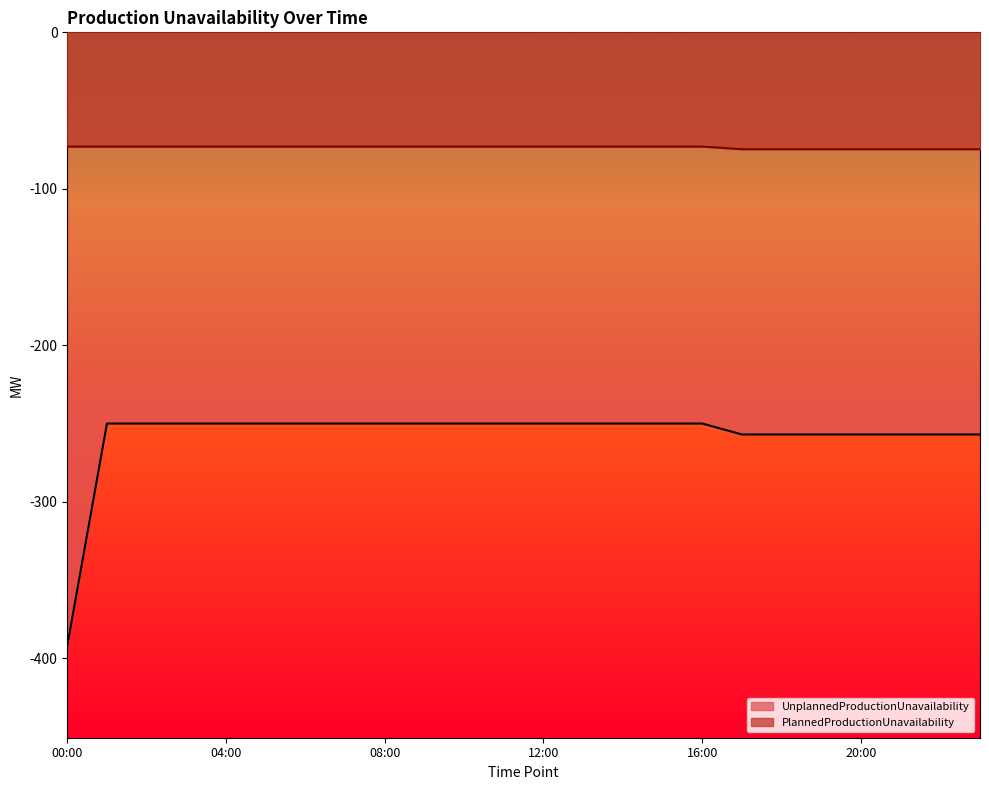

List the series in order of their peak value, highest first.

PlannedProductionUnavailability, UnplannedProductionUnavailability